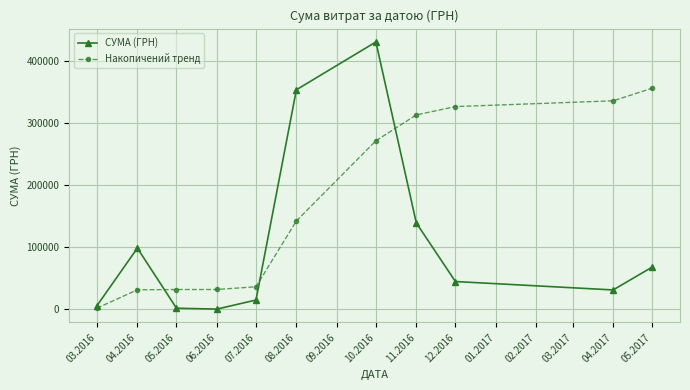

How many categories are shown in the chart?

11